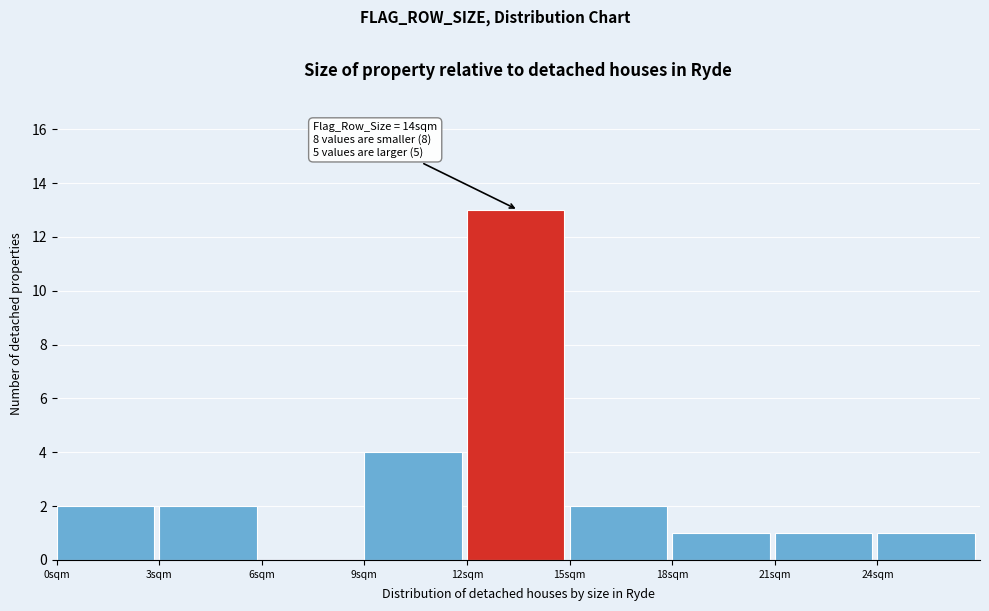

Which range on the x-axis has the tallest bar?

12 to 15